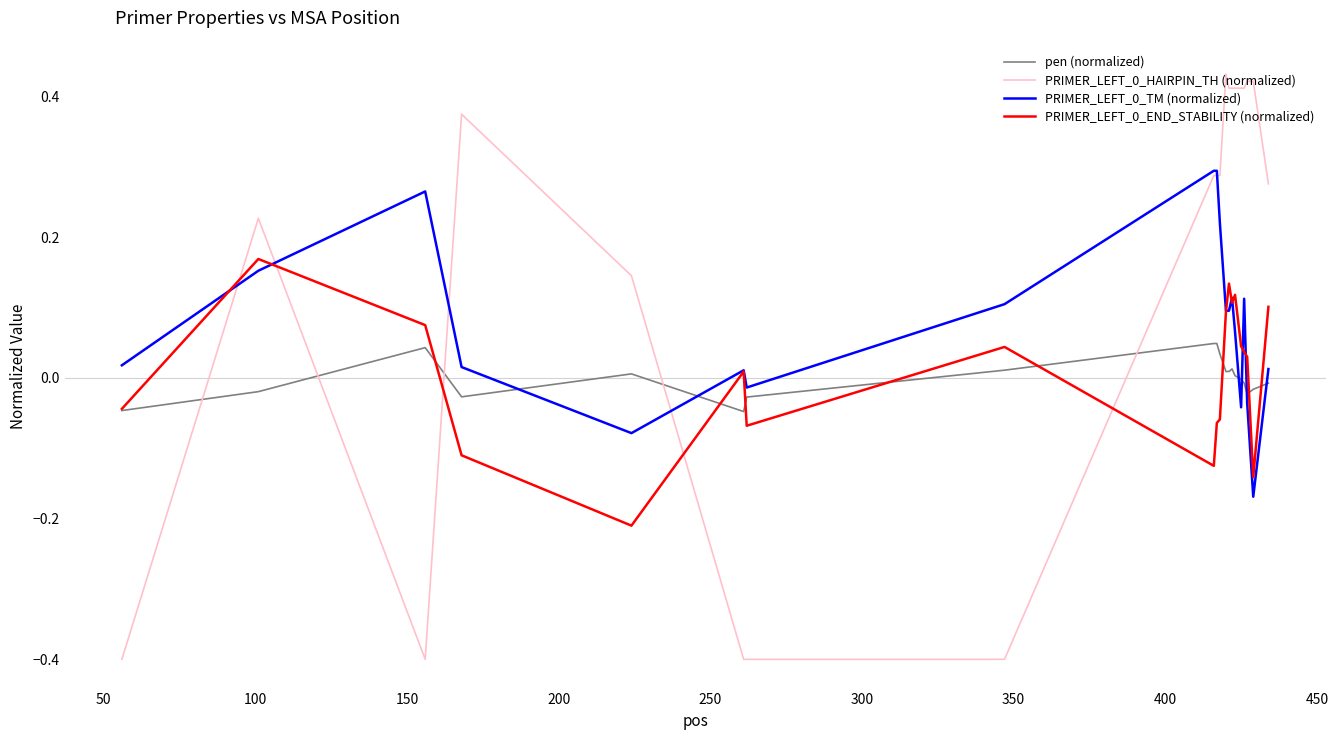

What is the minimum value shown in the chart?

-0.4